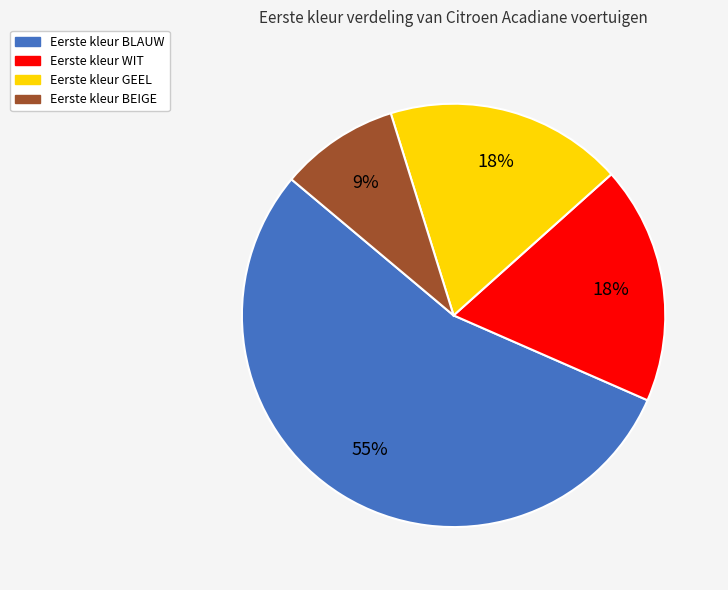

Approximately how many times larger is the value at Eerste kleur WIT compared to Eerste kleur BLAUW?

0.3